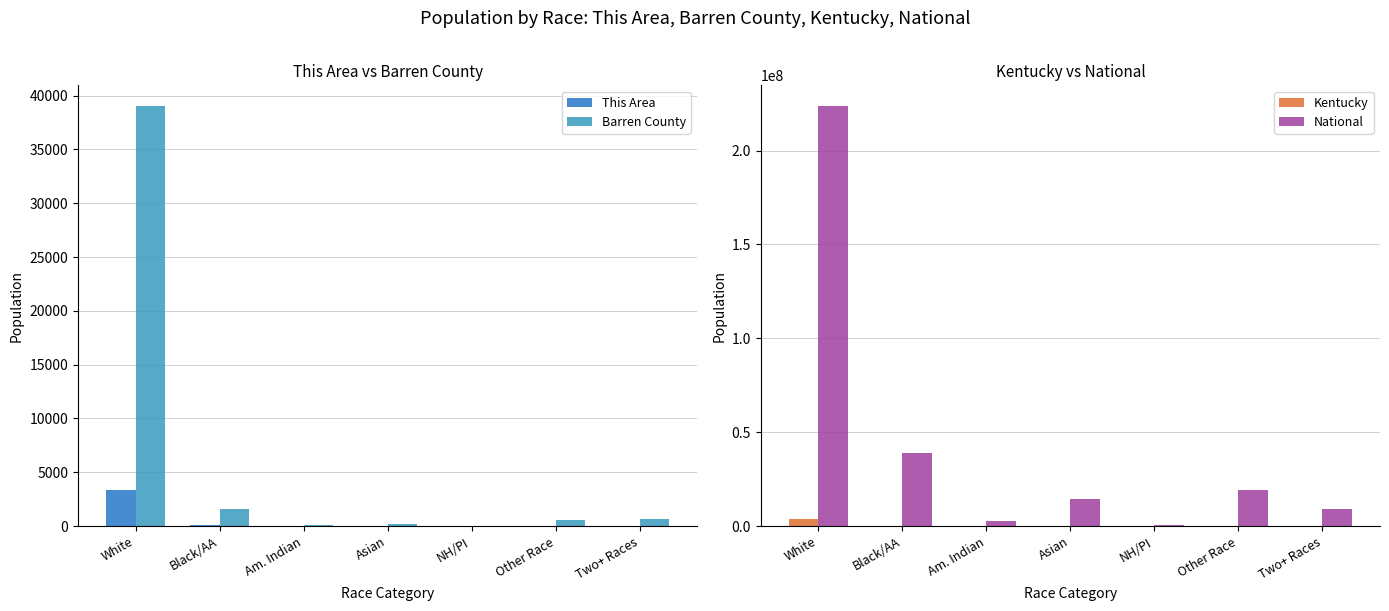

Between Black/AA and Two+ Races, which series saw the biggest shift?

National